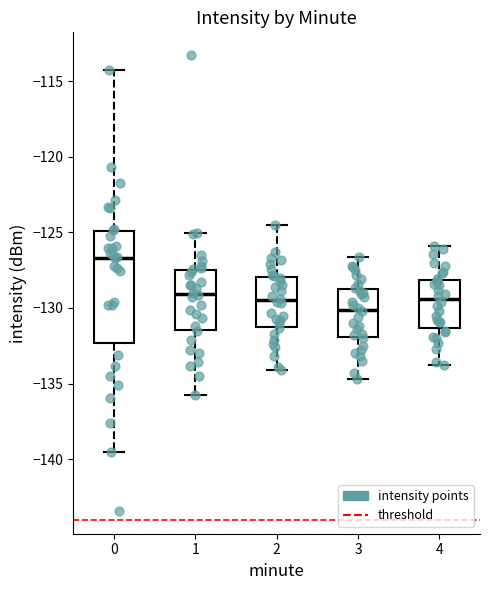

Where is the lower edge of the box at x = 2 on the y-axis? The values are not printed on the chart, so give them approximately, as read against the axis.

-131.0